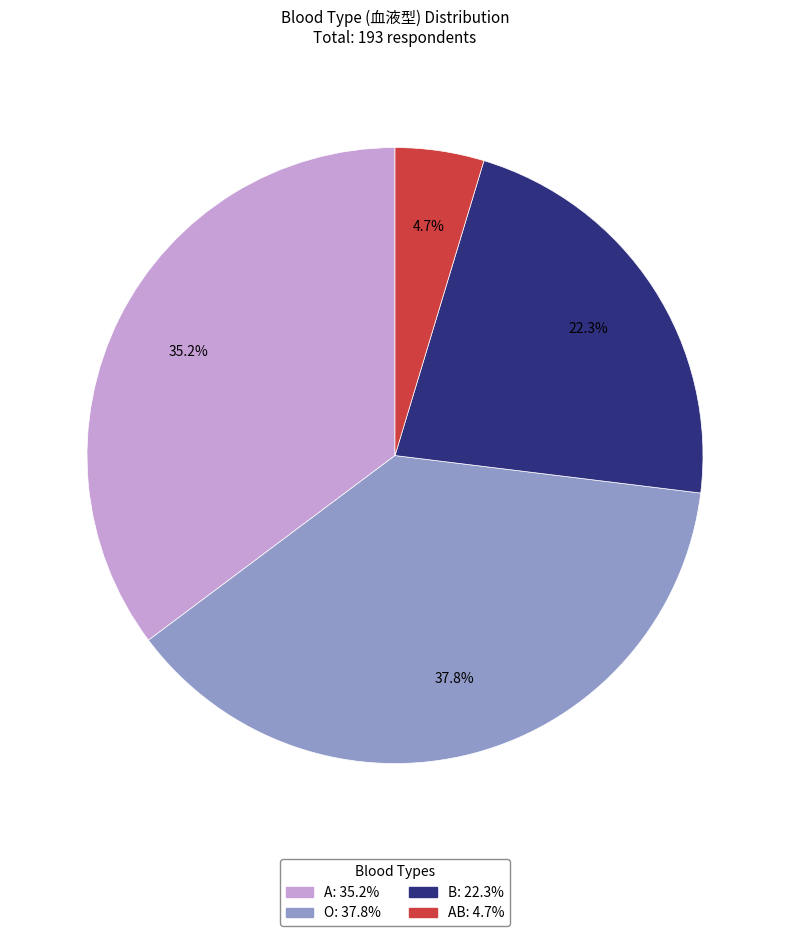

Is there any slice that represents more than half of the pie?

No